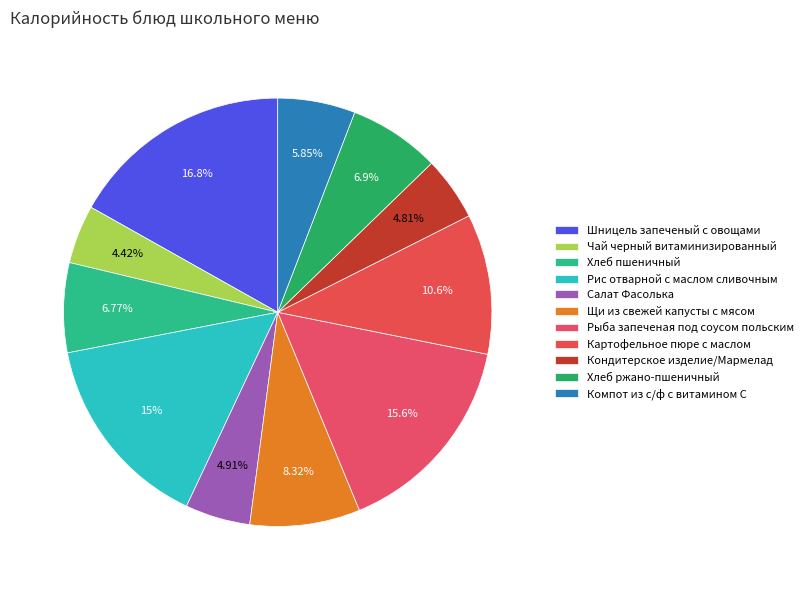

To the nearest percent, what percentage of the pie is Шницель запеченый с овощами?

17%